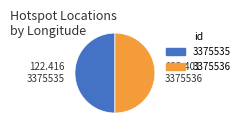

Combined, do 3375536 and 3375535 account for over 50%?

Yes